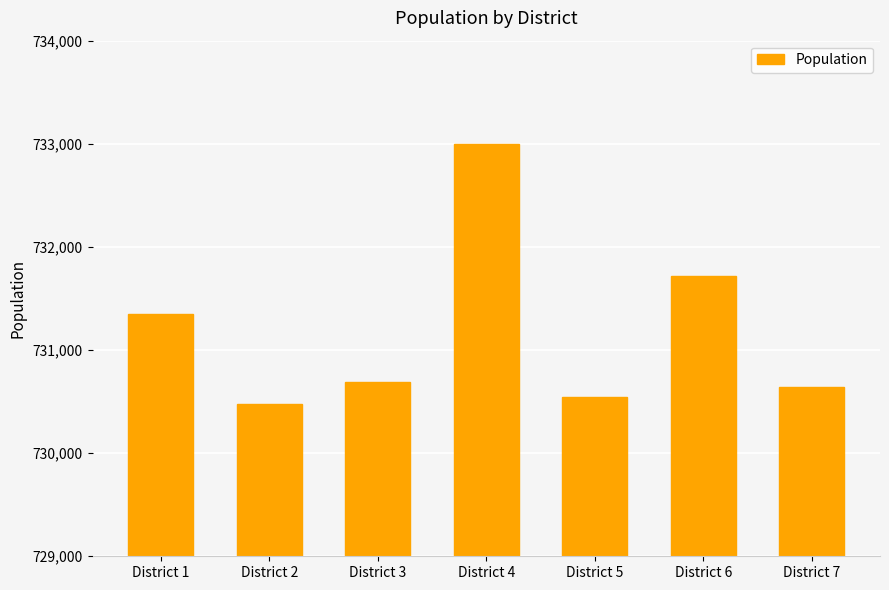

What is the difference between the maximum and minimum values?

2514